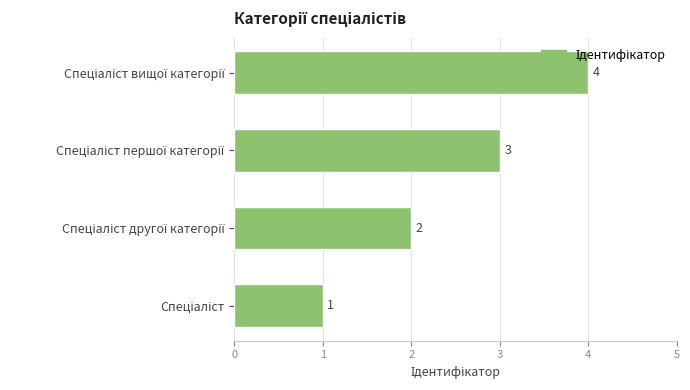

What is the greatest value displayed?

4